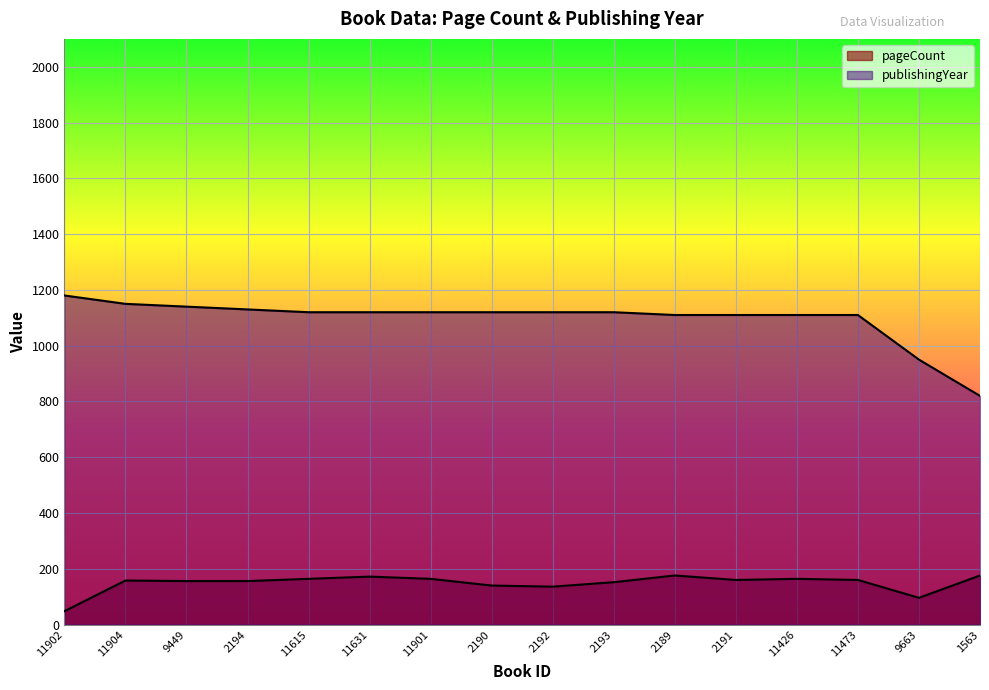

True or false: publishingYear has more than 0 interior local peaks.

False